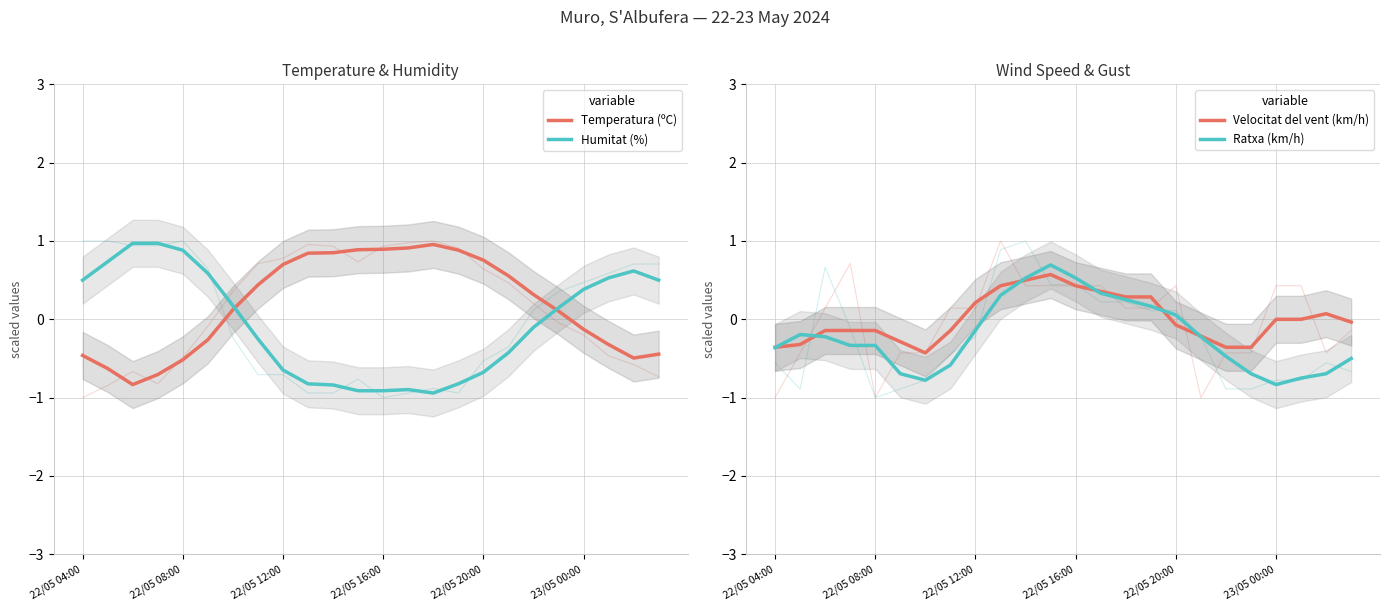

How many times do Temperatura (ºC) and Ratxa (km/h) cross each other?

1